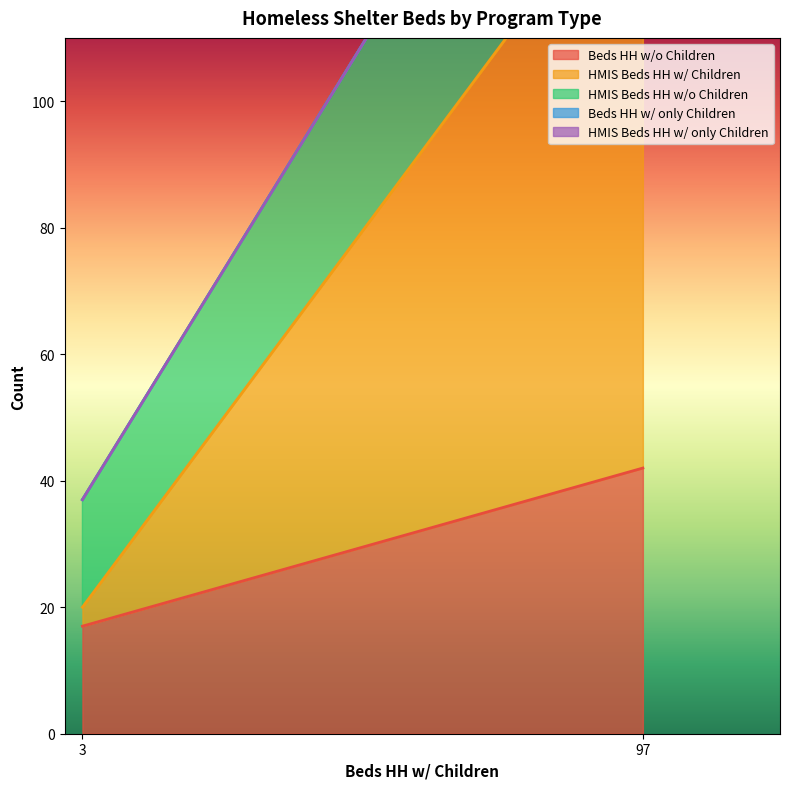

What is the difference between the HMIS Beds HH w/ Children values at 3 and 97?

94